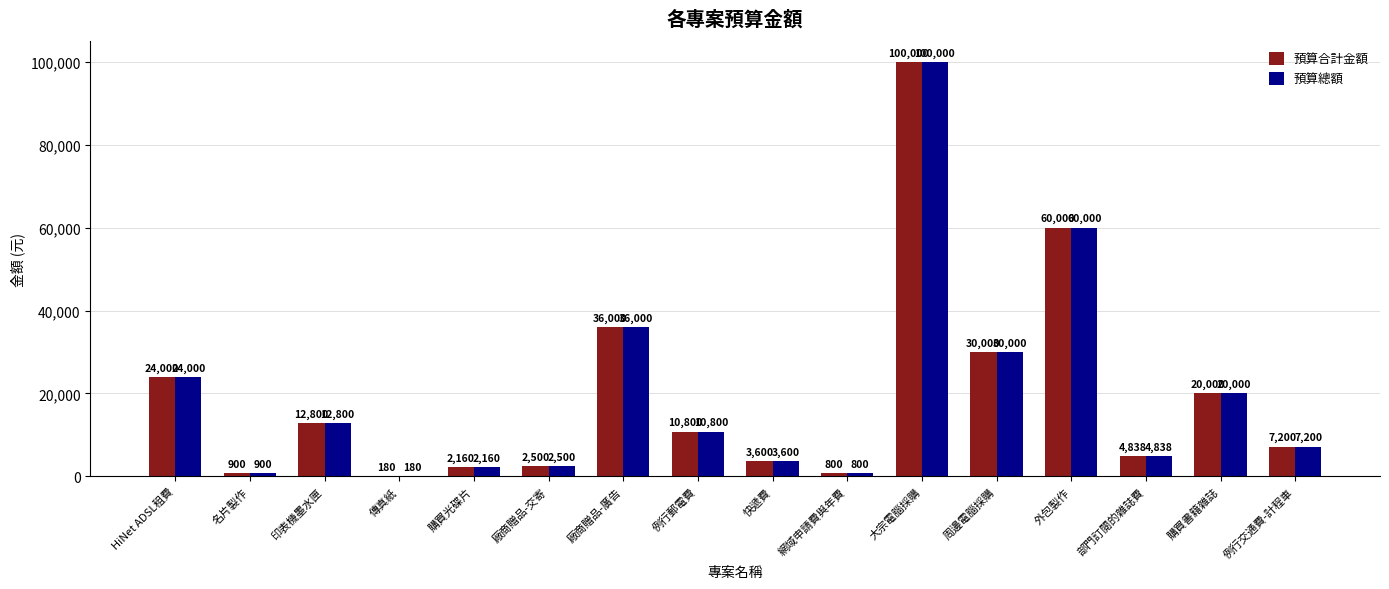

Where is 預算總額 nearest to the value 50090?

外包製作